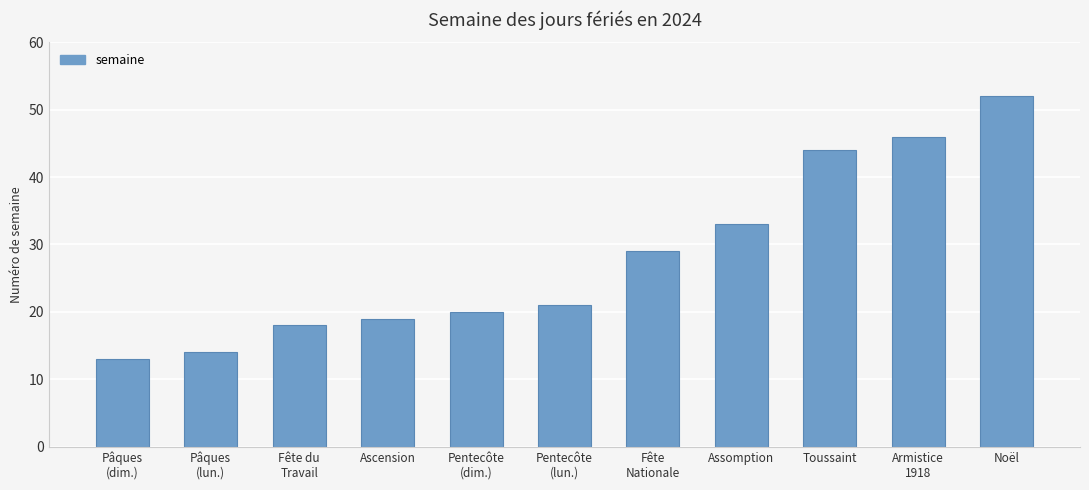

How many bars are there in total?

11